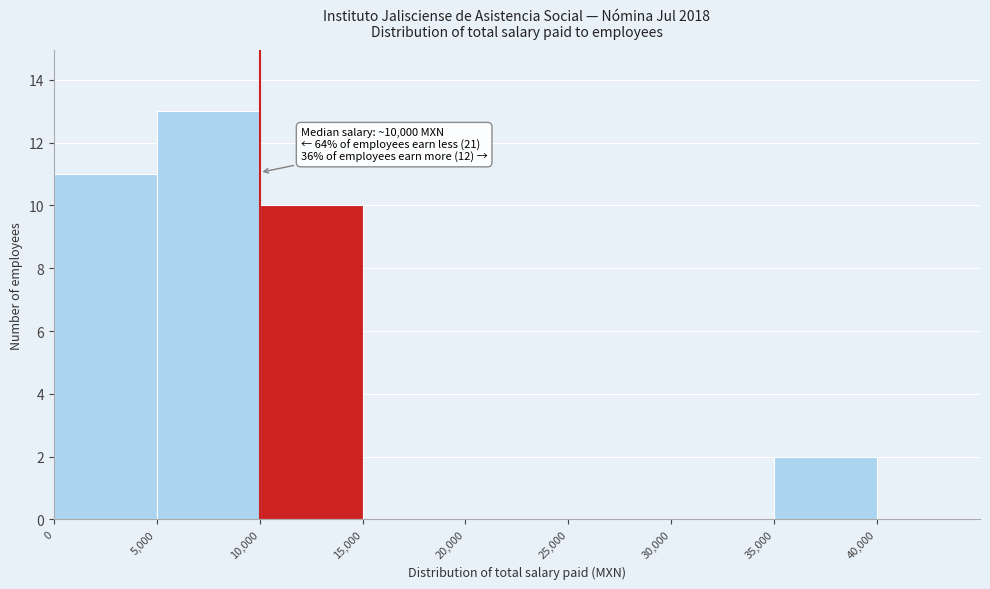

Which range on the x-axis has the tallest bar?

5000 to 10000